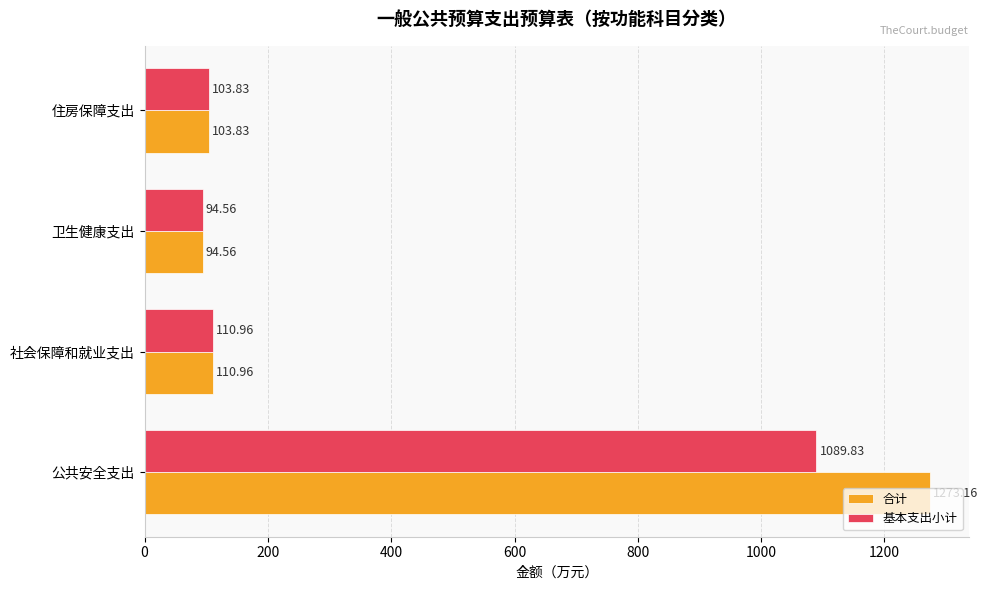

Which category has the highest value across all series?

公共安全支出